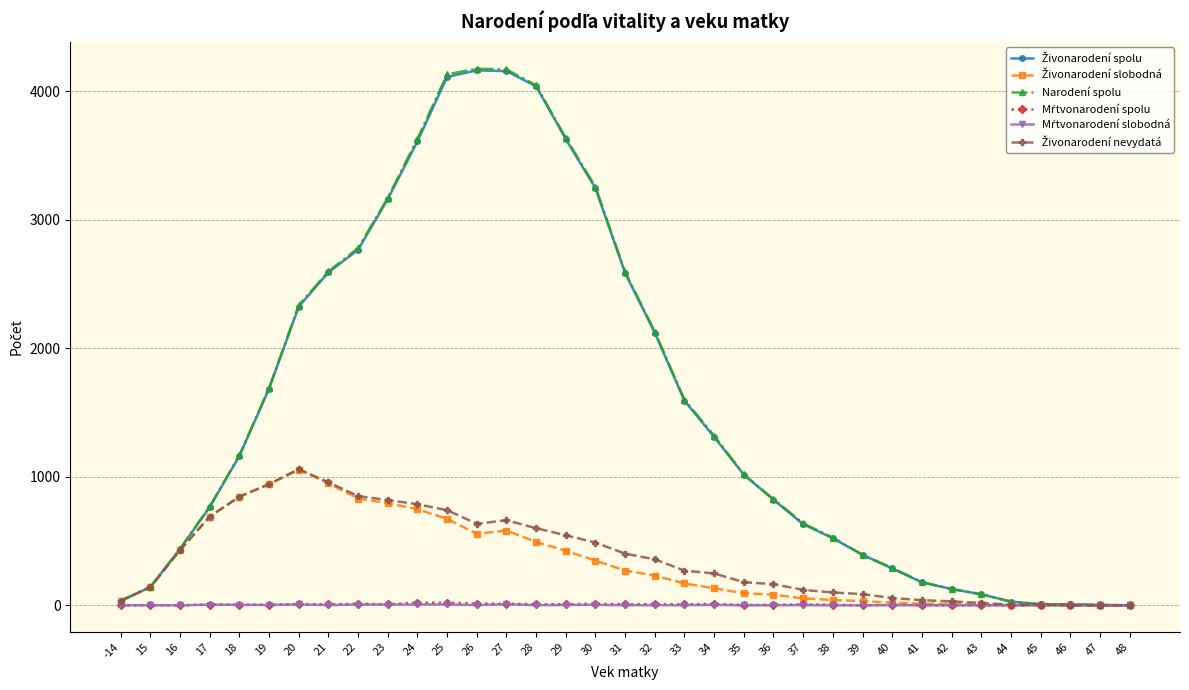

What is the greatest value displayed?

4176